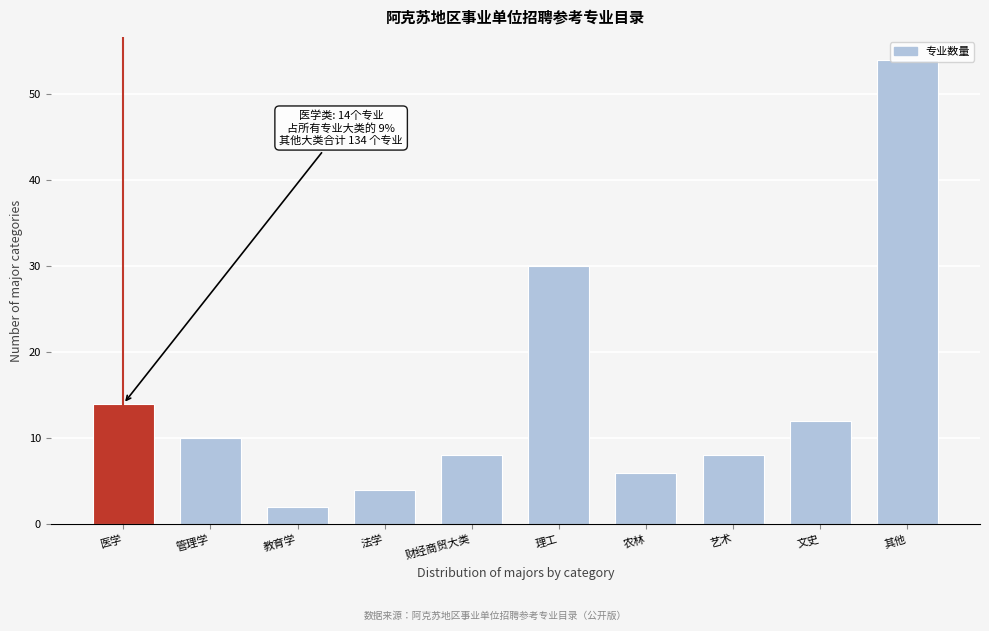

What position from the left is 文史?

9